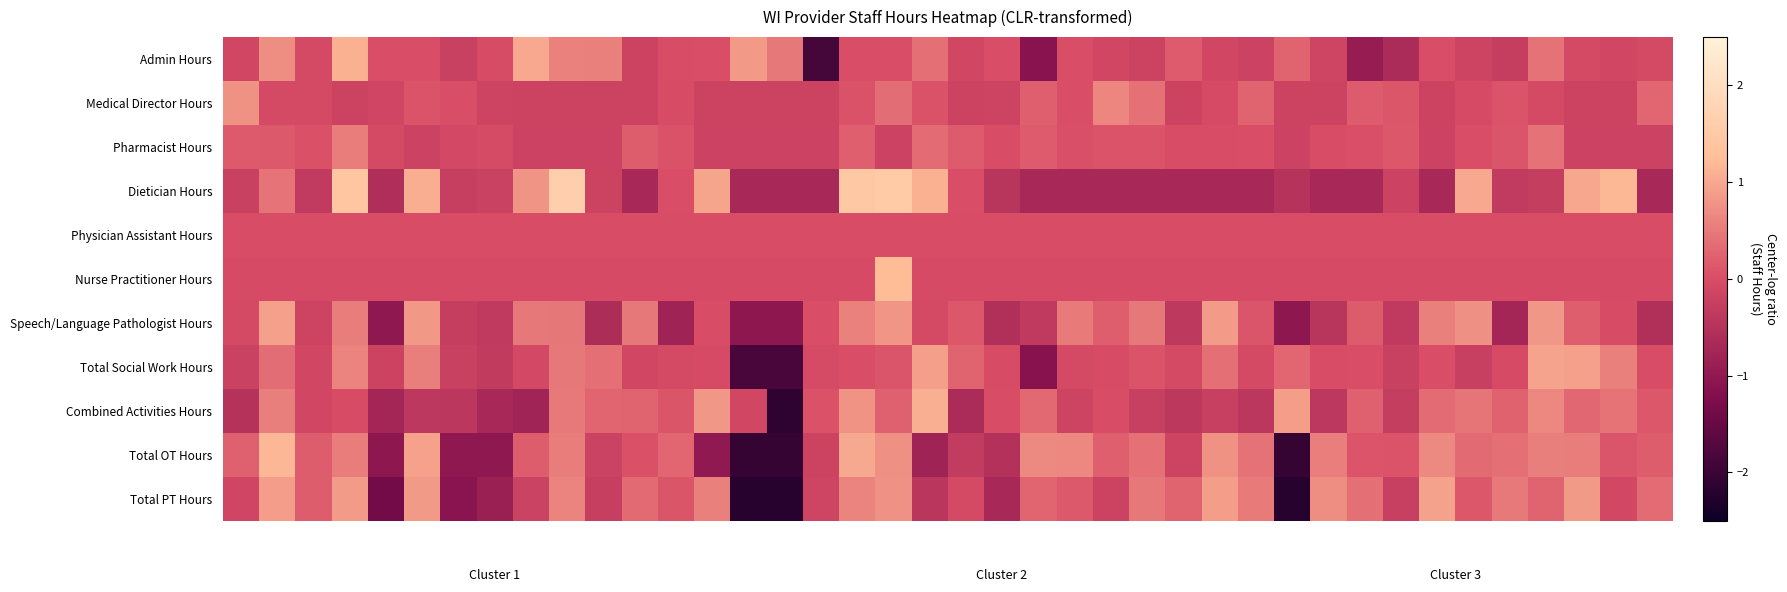

Reading right to left, extract all data points from this chart.

Admin Hours: -0.1	-0.1	-0.1	0.4	-0.3	-0.2	0.0	-0.6	-0.9	-0.1	0.3	-0.2	-0.1	0.2	-0.2	-0.1	0.0	-1.1	0.0	-0.1	0.4	0.0	0.0	-1.9	0.5	0.8	0.0	0.0	-0.2	0.6	0.6	1.0	-0.0	-0.2	0.0	0.0	1.1	-0.1	0.7	-0.1
Medical Director Hours: 0.3	-0.2	-0.2	-0.0	0.1	-0.0	-0.2	0.1	0.2	-0.2	-0.2	0.2	-0.0	-0.2	0.4	0.6	0.0	0.2	-0.2	-0.2	0.1	0.4	0.1	-0.2	-0.2	-0.2	-0.2	-0.0	-0.2	-0.2	-0.2	-0.2	-0.2	0.0	0.1	-0.1	-0.2	-0.0	-0.1	0.8
Pharmacist Hours: -0.2	-0.2	-0.2	0.4	0.1	0.0	-0.2	0.1	0.0	0.0	-0.2	0.0	-0.0	-0.0	0.1	0.1	0.0	0.2	-0.0	0.2	0.3	-0.2	0.2	-0.2	-0.2	-0.2	-0.2	0.1	0.2	-0.2	-0.2	-0.2	-0.0	-0.1	-0.2	-0.1	0.5	0.0	0.1	0.2
Dietician Hours: -0.7	1.2	1.0	-0.3	-0.3	1.0	-0.7	-0.2	-0.7	-0.7	-0.5	-0.7	-0.7	-0.7	-0.7	-0.7	-0.7	-0.7	-0.5	0.0	1.1	1.5	1.5	-0.7	-0.7	-0.7	1.0	0.0	-0.7	-0.2	1.7	0.8	-0.2	-0.3	1.1	-0.6	1.4	-0.3	0.4	-0.2
Physician Assistant Hours: 0.0	0.0	0.0	0.0	0.0	0.0	0.0	0.0	0.0	0.0	0.0	0.0	0.0	0.0	0.0	0.0	0.0	0.0	0.0	0.0	0.0	0.0	0.0	0.0	0.0	0.0	0.0	0.0	0.0	0.0	0.0	0.0	0.0	0.0	0.0	0.0	0.0	0.0	0.0	0.0
Nurse Practitioner Hours: -0.0	-0.0	-0.0	-0.0	-0.0	-0.0	-0.0	-0.0	-0.0	-0.0	-0.0	-0.0	-0.0	-0.0	-0.0	-0.0	-0.0	-0.0	-0.0	-0.0	-0.0	1.2	-0.0	-0.0	-0.0	-0.0	-0.0	-0.0	-0.0	-0.0	-0.0	-0.0	-0.0	-0.0	-0.0	-0.0	-0.0	-0.0	-0.0	-0.0
Speech/Language Pathologist Hours: -0.6	-0.0	0.2	0.8	-0.7	0.7	0.6	-0.4	0.2	-0.5	-1.0	0.1	0.9	-0.4	0.5	0.2	0.5	-0.4	-0.5	0.1	-0.1	0.8	0.6	0.0	-1.0	-1.0	-0.0	-0.8	0.5	-0.6	0.5	0.5	-0.4	-0.3	0.8	-1.0	0.5	-0.2	0.9	-0.1
Total Social Work Hours: -0.0	0.6	0.9	0.9	-0.0	-0.2	0.0	-0.2	0.0	0.0	0.3	-0.1	0.4	-0.1	0.1	-0.0	-0.1	-1.1	-0.0	0.3	0.9	0.1	0.0	-0.0	-1.8	-1.8	-0.0	-0.1	-0.1	0.4	0.5	-0.1	-0.3	-0.2	0.6	-0.2	0.6	-0.1	0.4	-0.2
Combined Activities Hours: 0.1	0.4	0.3	0.6	0.2	0.4	0.3	-0.3	0.2	-0.4	0.9	-0.4	-0.2	-0.4	-0.2	0.0	-0.1	0.3	-0.0	-0.6	1.1	0.2	0.8	0.1	-2.1	-0.1	0.8	0.1	0.3	0.3	0.5	-0.8	-0.7	-0.4	-0.4	-0.8	-0.0	-0.1	0.6	-0.5
Total OT Hours: 0.2	0.1	0.5	0.5	0.4	0.3	0.7	0.1	0.1	0.5	-2.1	0.4	0.8	-0.2	0.4	0.2	0.6	0.7	-0.5	-0.3	-0.8	0.7	1.0	-0.2	-2.1	-2.1	-1.0	0.3	0.0	-0.2	0.5	0.2	-1.0	-1.0	0.9	-1.0	0.5	0.2	1.2	0.2
Total PT Hours: 0.3	-0.1	0.8	0.3	0.5	0.1	0.9	-0.2	0.4	0.7	-2.2	0.5	0.9	0.2	0.5	-0.2	0.1	0.3	-0.7	-0.1	-0.4	0.7	0.6	-0.1	-2.2	-2.2	0.6	0.1	0.3	-0.2	0.6	-0.2	-0.9	-1.1	0.8	-1.4	0.8	0.2	0.9	-0.1